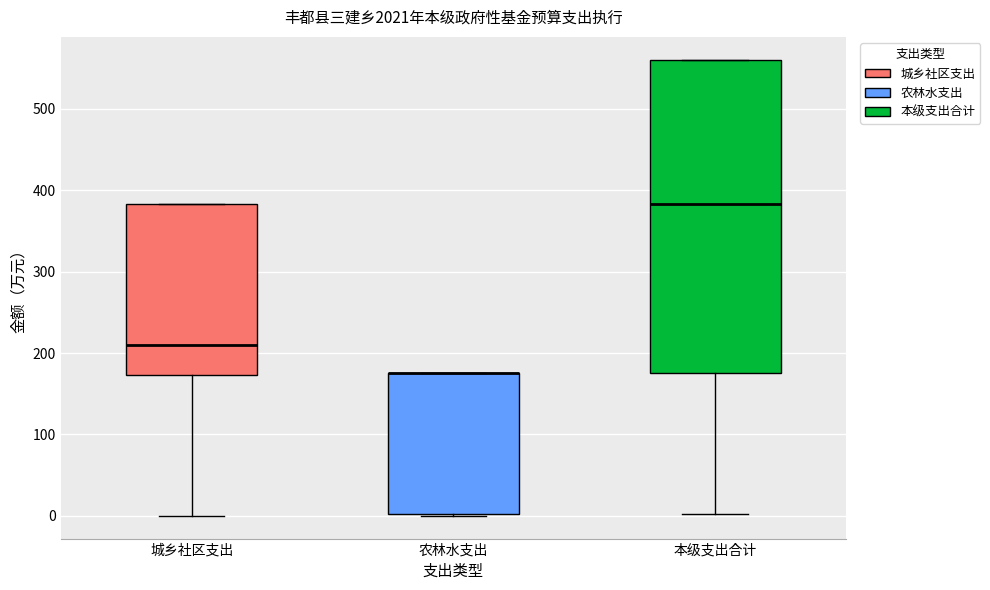

Reading left to right, read every box against the y-axis: the position of its median line, the range the box covers, and the ends of its whiskers. The values are not printed on the chart, so give them approximately, as read against the axis.

城乡社区支出: median 210, box 170 to 380, whiskers 0 to 380
农林水支出: median 180 (drawn on the box's upper edge), box 0 to 180, whiskers 0 to 180
本级支出合计: median 380, box 180 to 560, whiskers 0 to 560